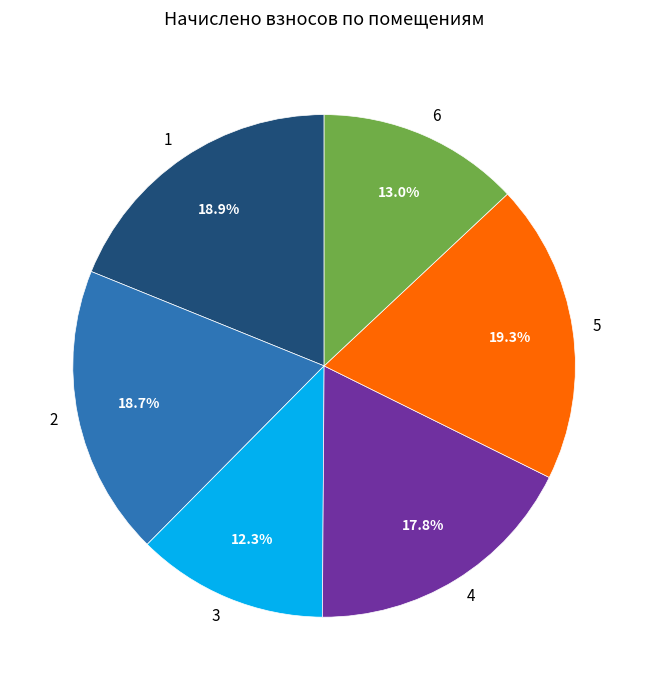

Is the sum of 2 and 5 greater than half?

No